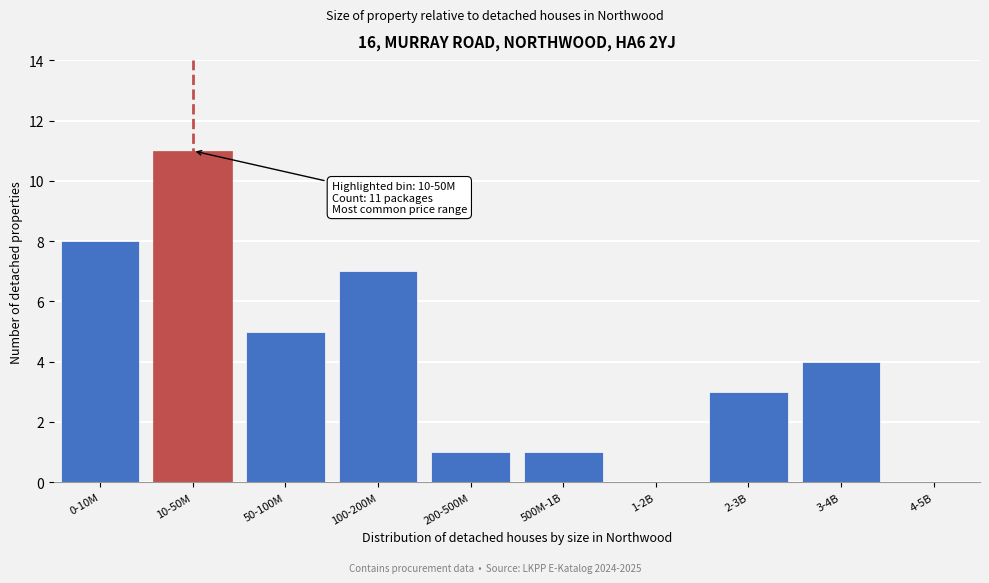

Reading left to right, extract all data points from this chart.

0-10M=8	10-50M=11	50-100M=5	100-200M=7	200-500M=1	500M-1B=1	1-2B=0	2-3B=3	3-4B=4	4-5B=0